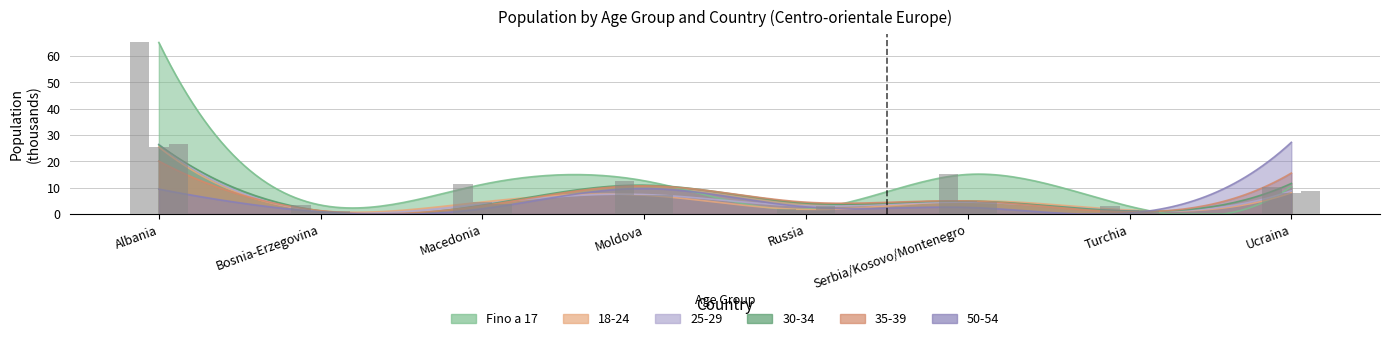

What is the label of the 1st bar from the right?

Ucraina